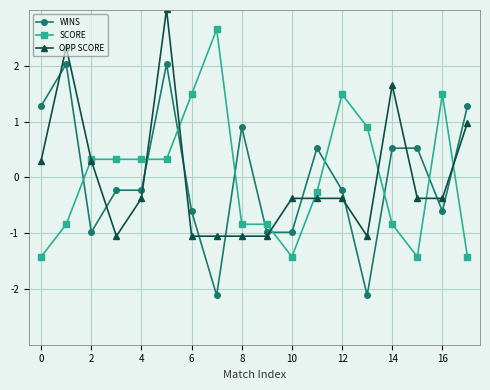

What is the value of the WINS point at the 10th from the left?

-1.0